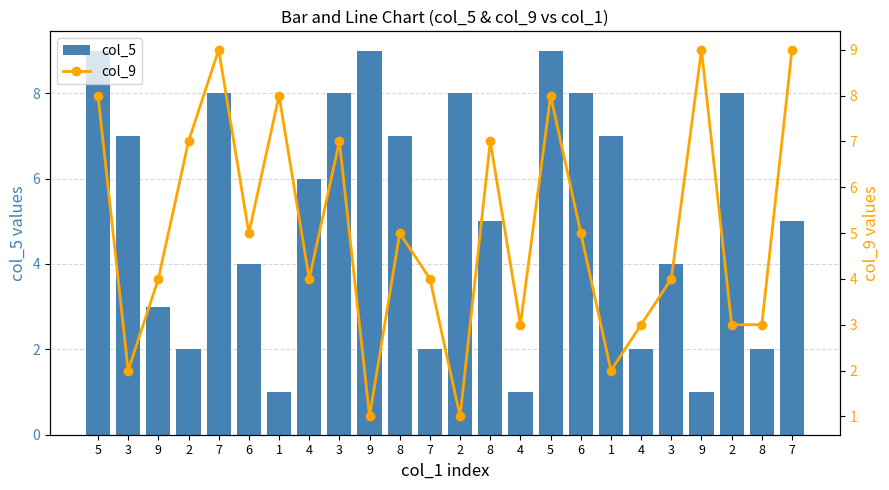

Are the bars grouped side by side (vs. stacked)?

Yes